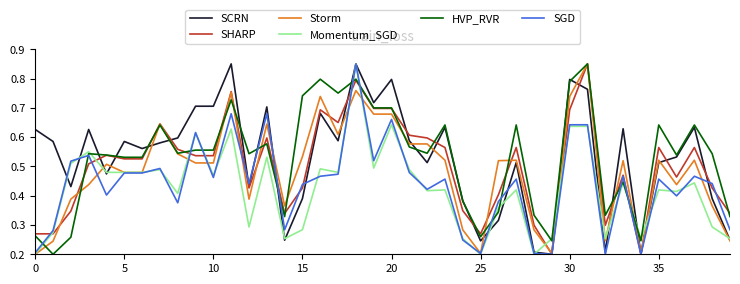

What is the label of the 14th point from the left?

13